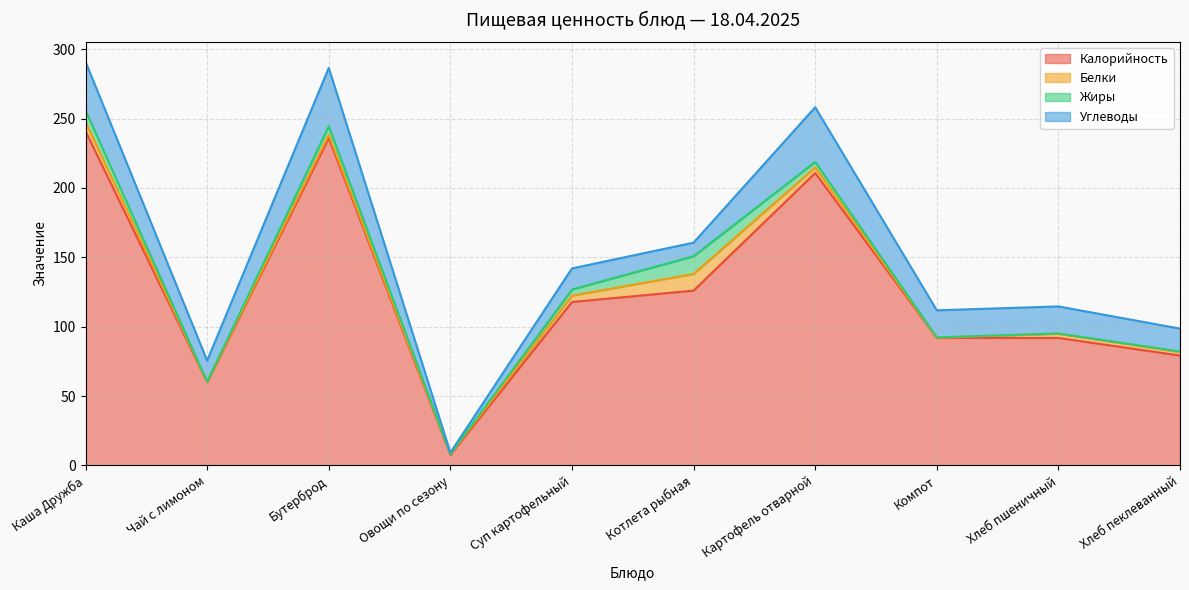

List the labels in order of Белки value, largest first.

Котлета рыбная, Каша Дружба, Суп картофельный, Картофель отварной, Хлеб пшеничный, Хлеб пеклеванный, Бутерброд, Овощи по сезону, Чай с лимоном, Компот